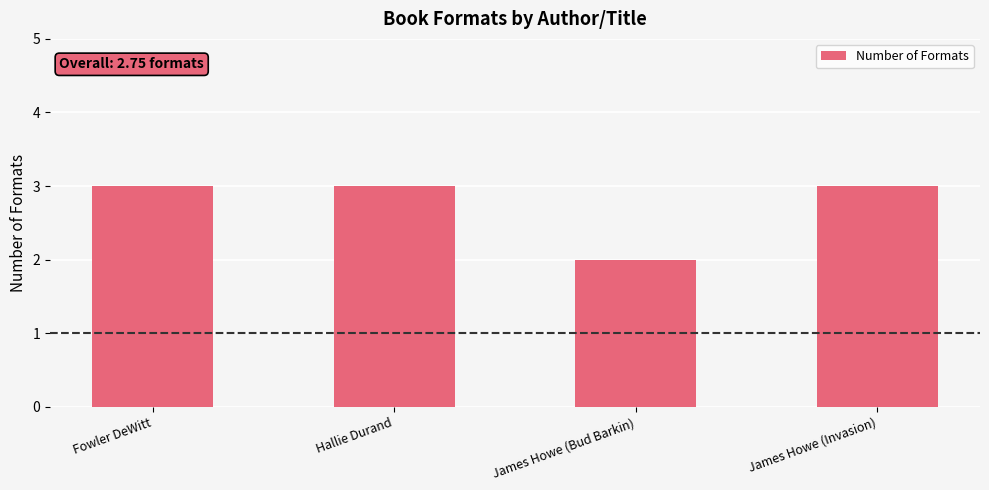

Which label corresponds to the smallest value in the chart?

James Howe (Bud Barkin)